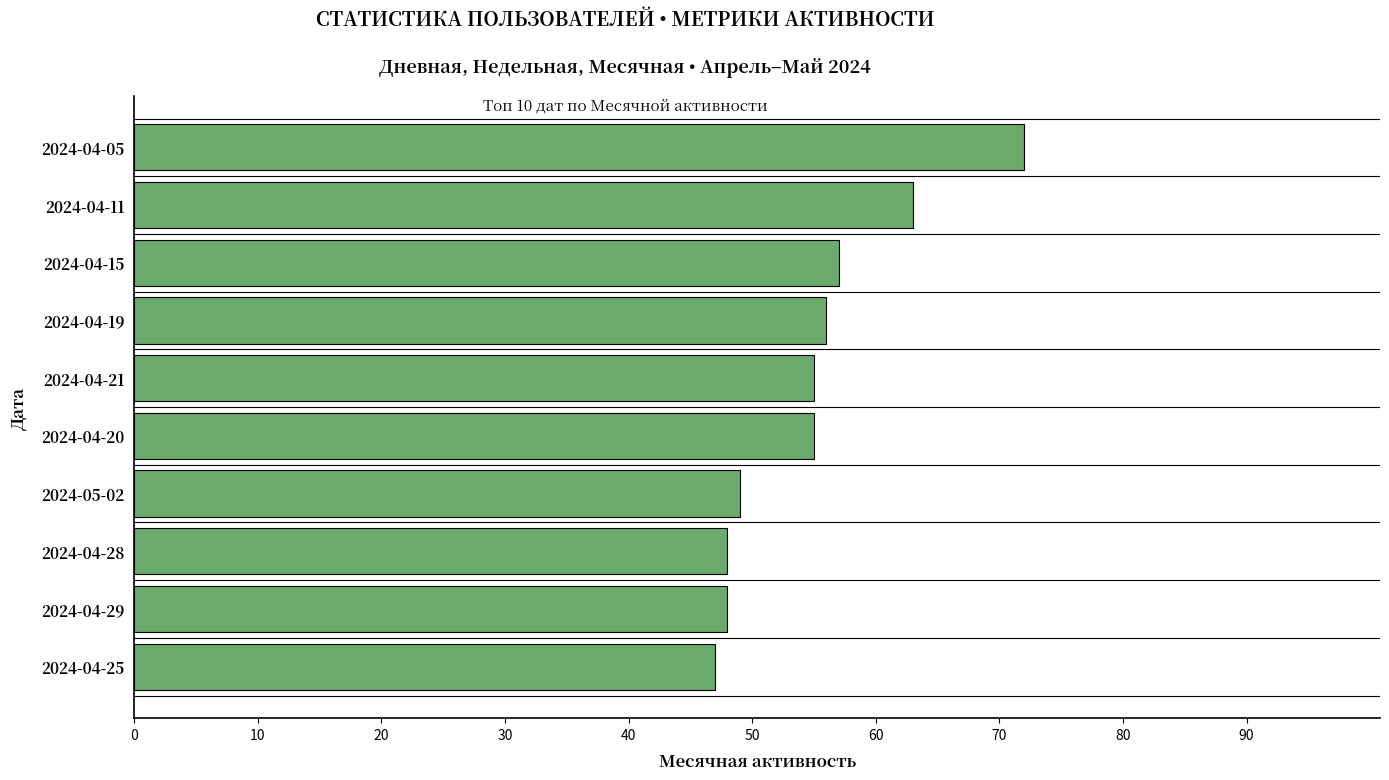

True or false: the data shows 47 at 2024-04-25.

True